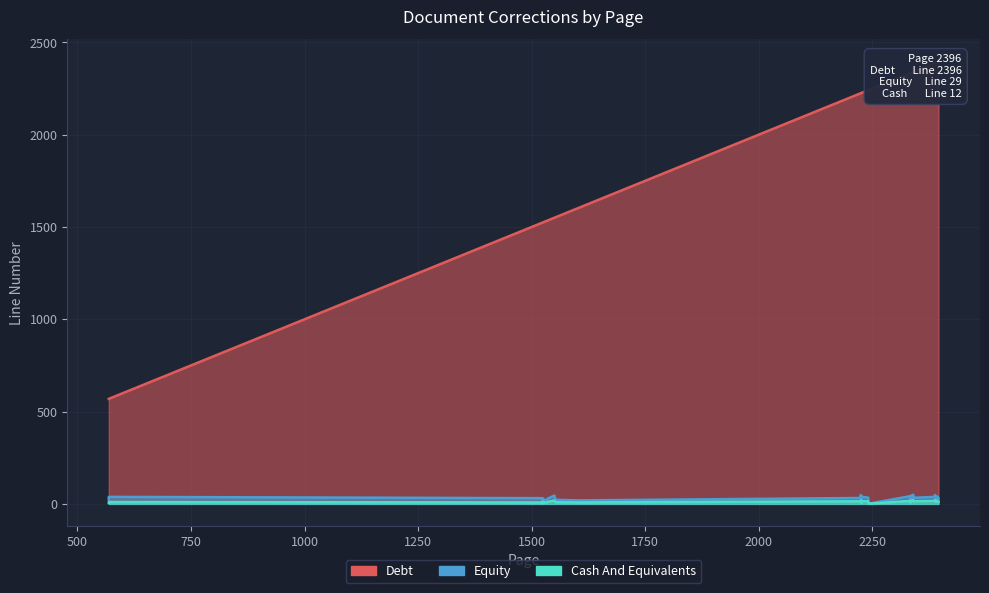

True or false: Debt and Cash And Equivalents cross at least once.

False